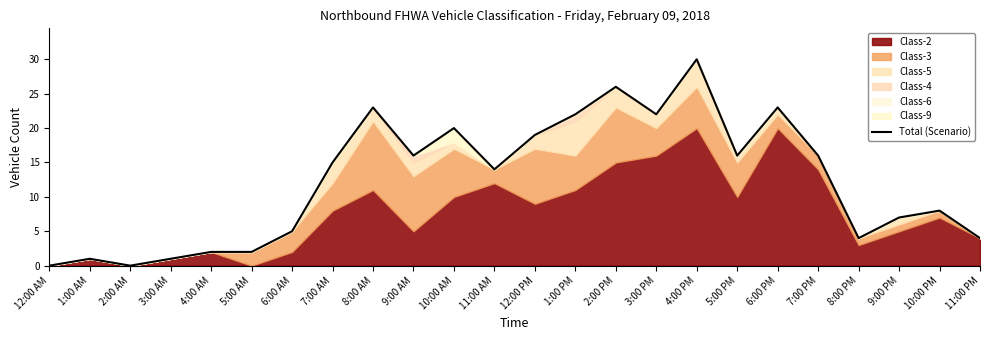

At which category does the data reach its first local valley?

2:00 AM